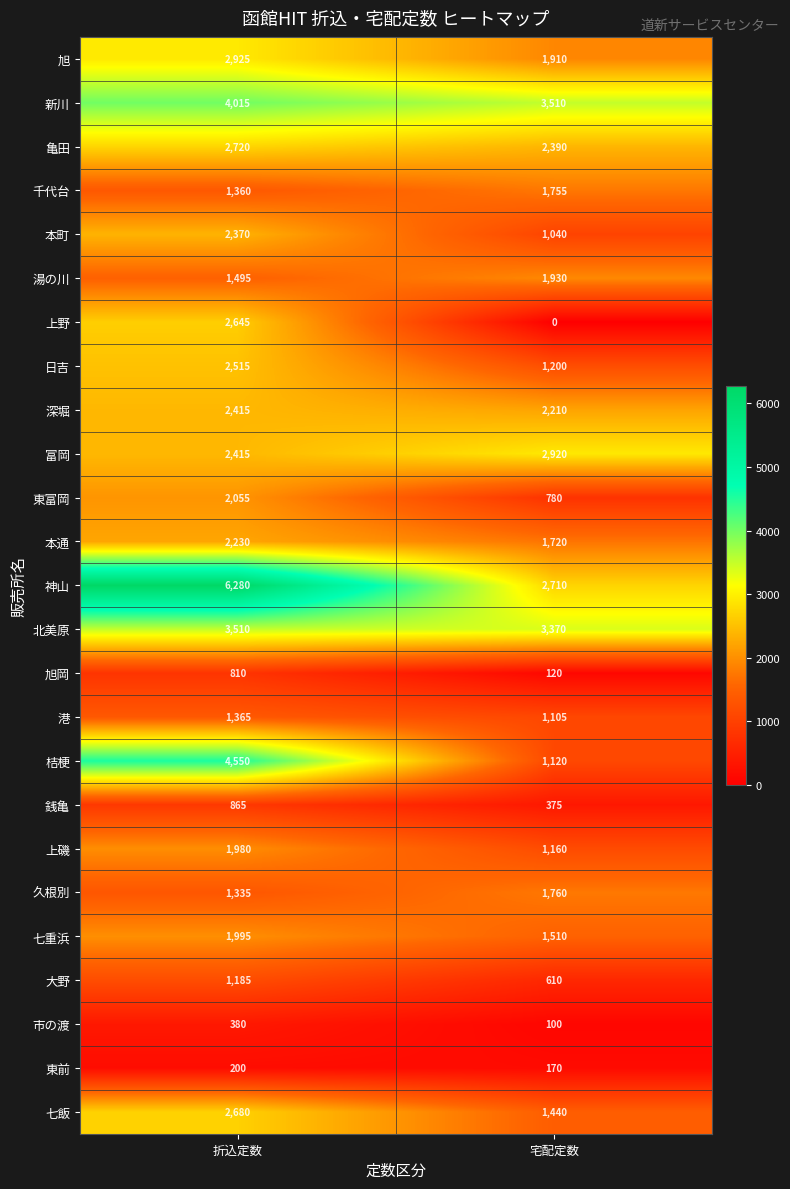

Which label corresponds to the largest value in the chart?

折込定数